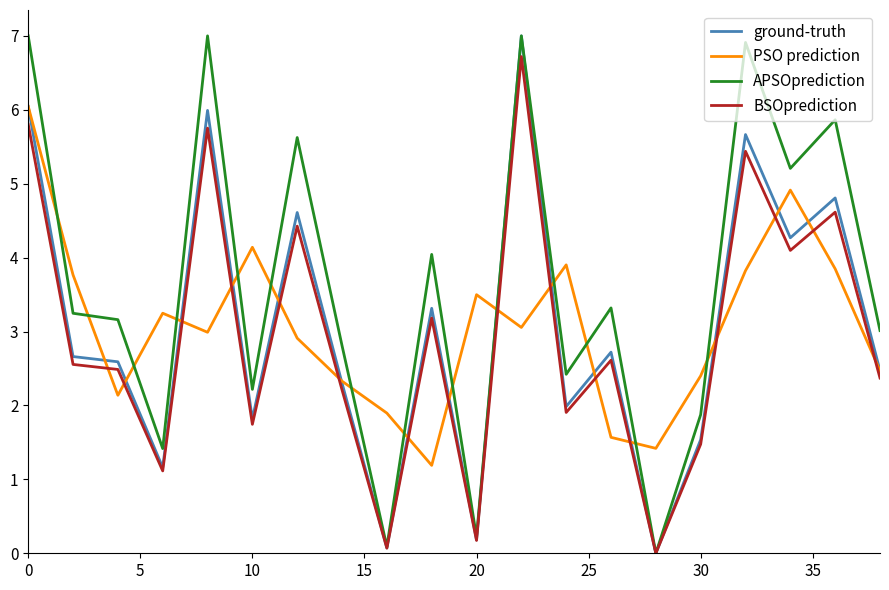

Which series ends up on top after the final intersection of PSO prediction and APSOprediction?

APSOprediction